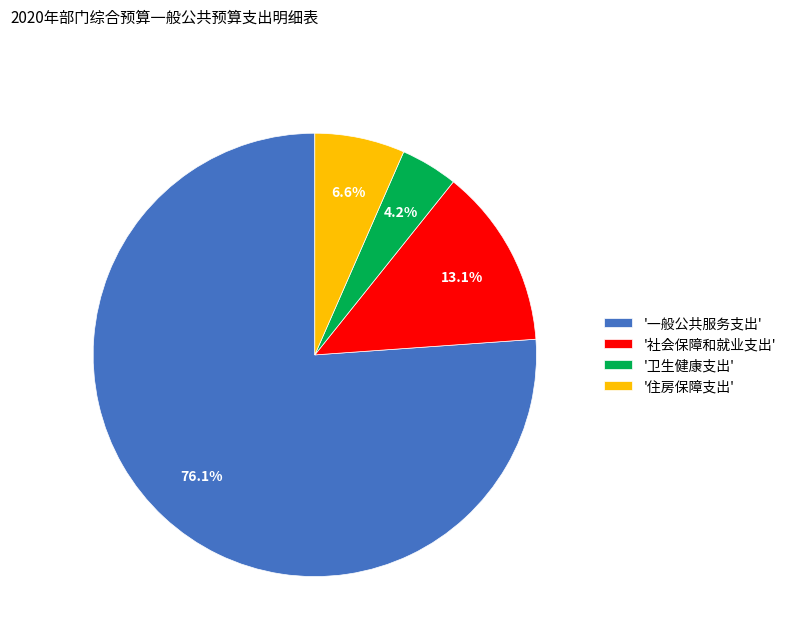

Approximately how many times larger is the value at '一般公共服务支出' compared to '社会保障和就业支出'?

5.8